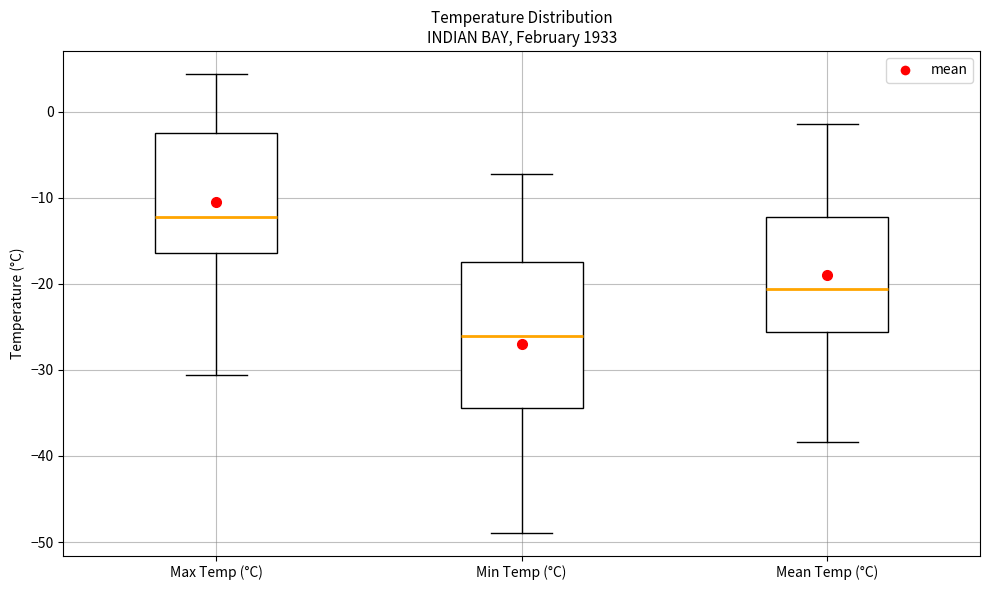

Which box's median line is the lowest?

Min Temp (°C)